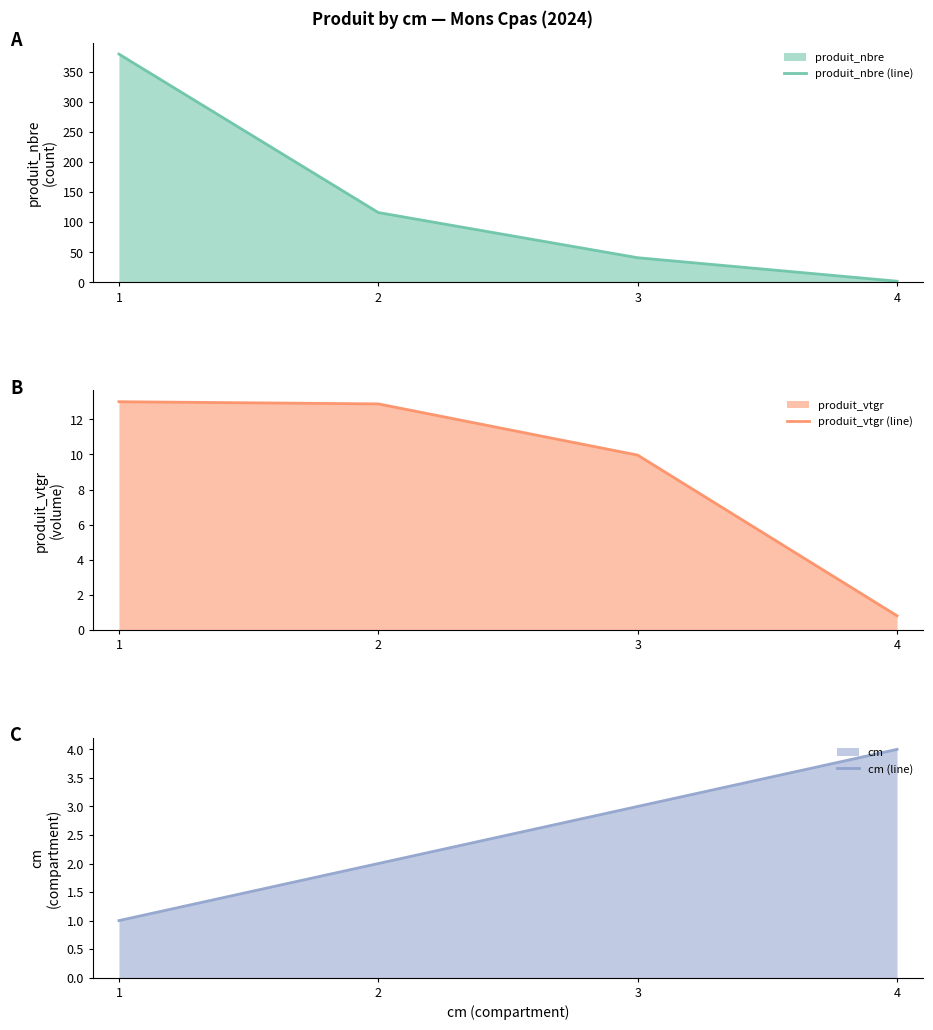

Reading left to right, list all the values displayed in this chart.

produit_nbre (line): 1=379.0	2=116.0	3=41.0	4=2.0
produit_vtgr (line): 1=13.0	2=12.9	3=10.0	4=0.8
cm (line): 1=1.0	2=2.0	3=3.0	4=4.0